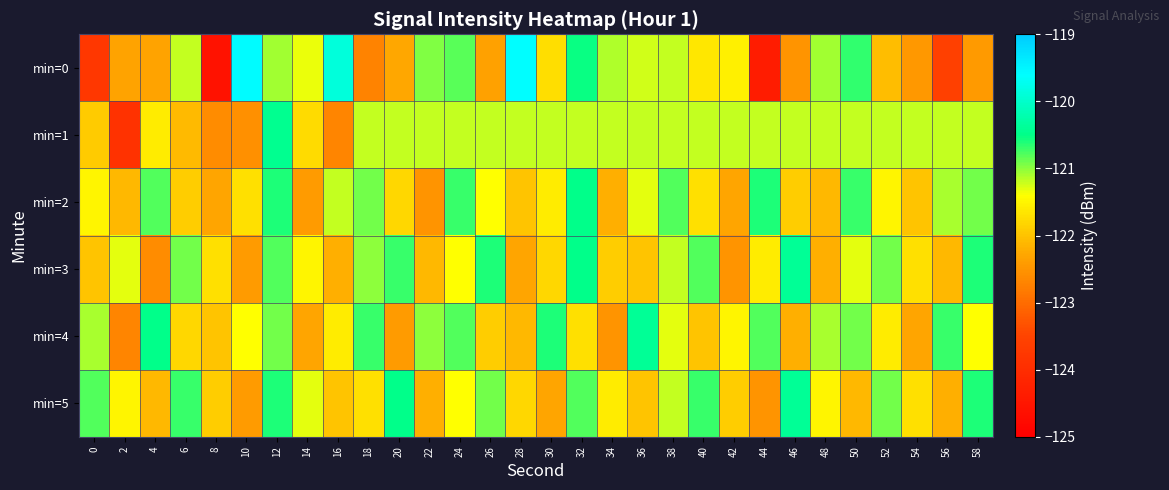

At 34, list the series in order from smallest to largest.

min=4, min=2, min=3, min=5, min=1, min=0